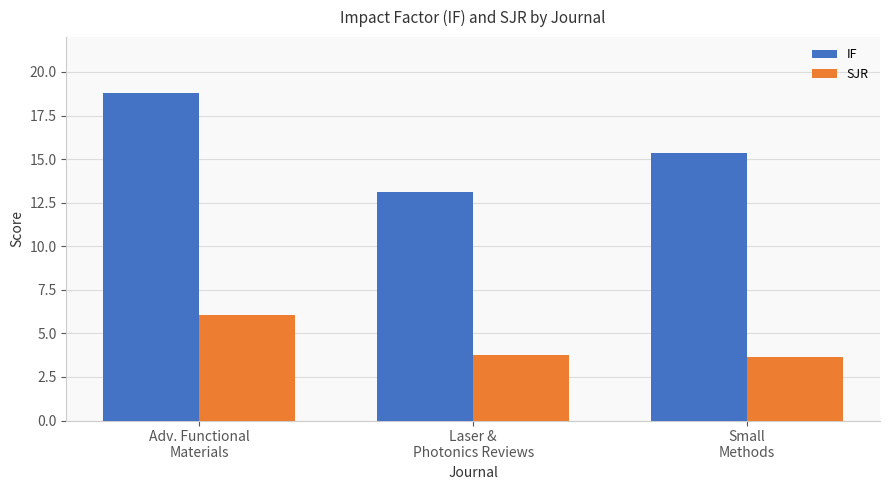

Which series has the widest spread of values?

IF